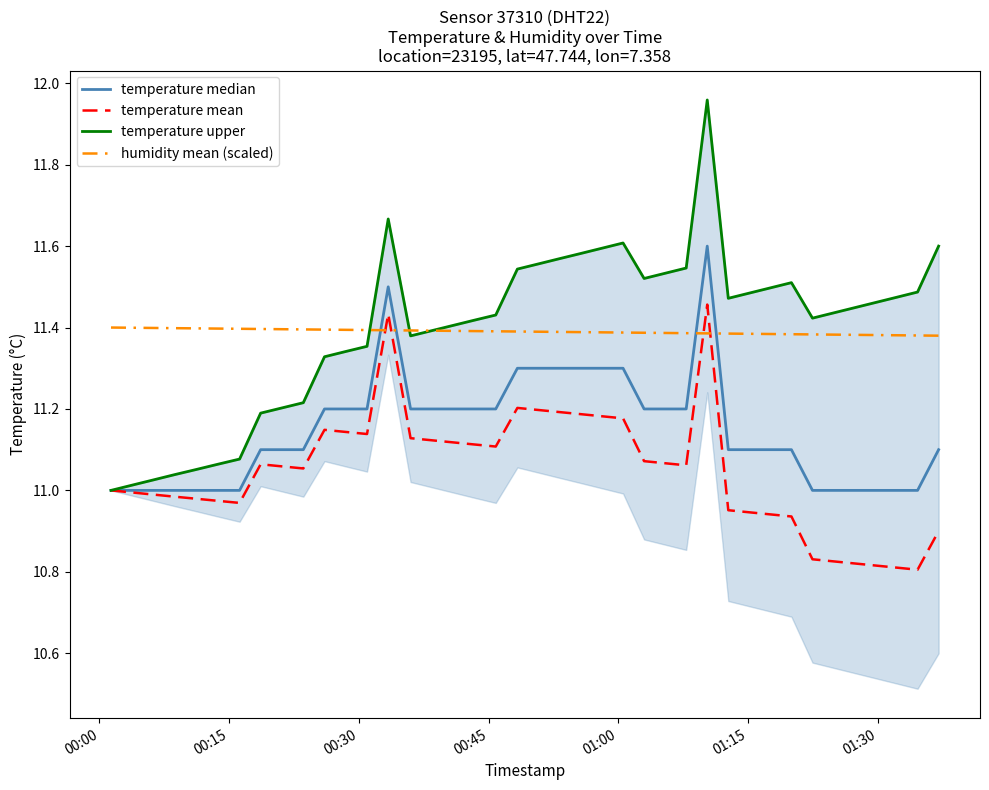

What are all the series names shown in the legend?

temperature median, temperature mean, temperature upper, humidity mean (scaled)